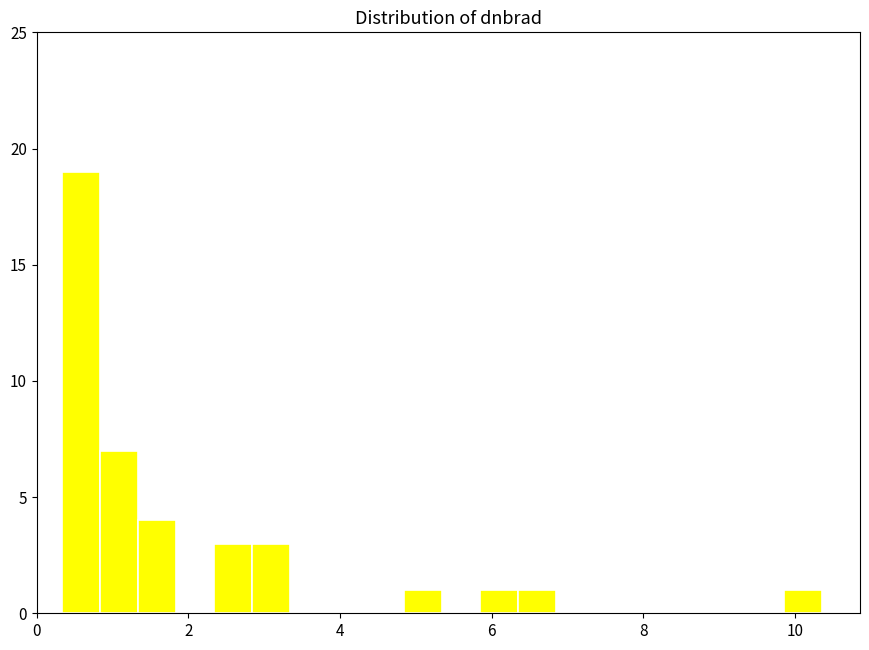

Around what value on the x-axis is the tallest bar? Give the approximate position of its centre, as read against the axis.

0.6